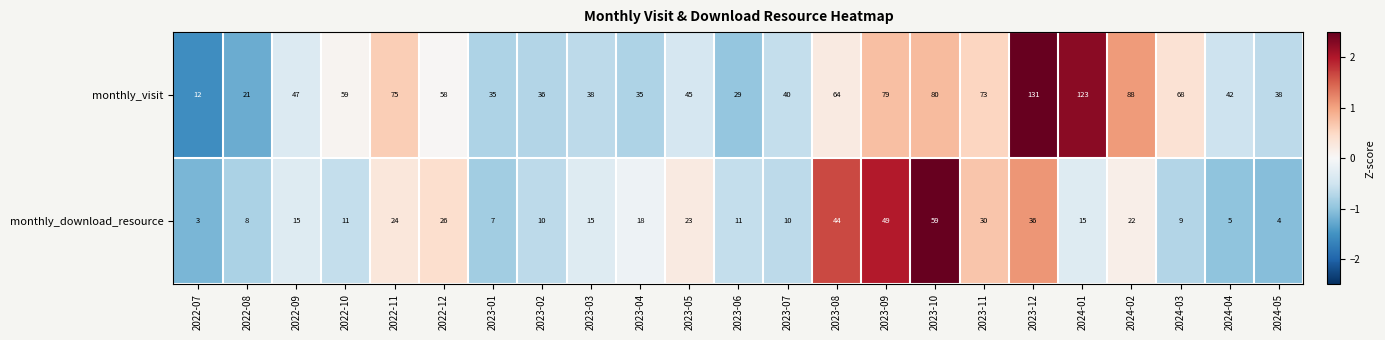

Count the number of data series in this chart.

2